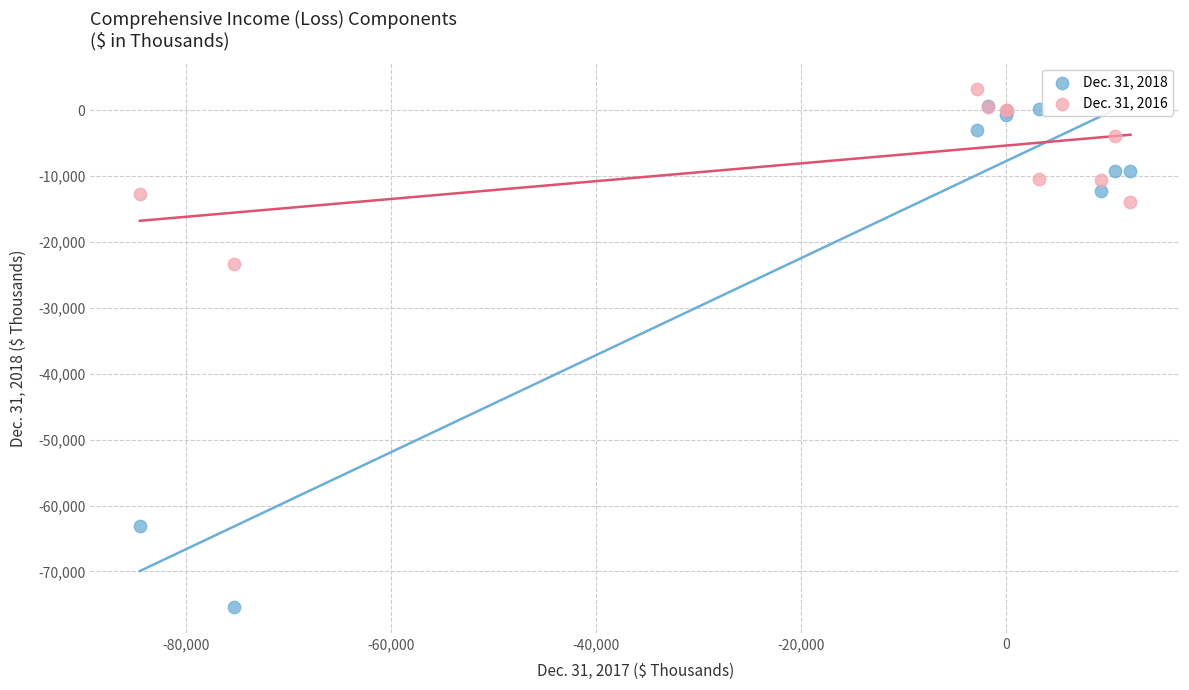

What are all the series names shown in the legend?

Dec. 31, 2018, Dec. 31, 2016